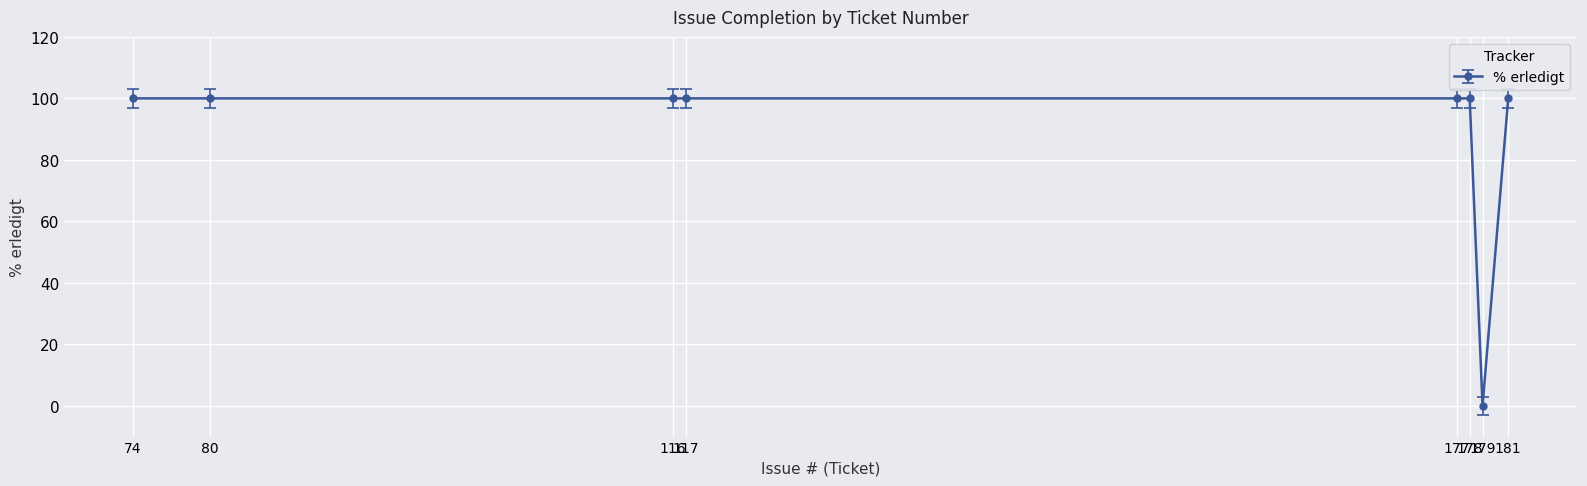

Is it true that the value at 80 is 100?

True